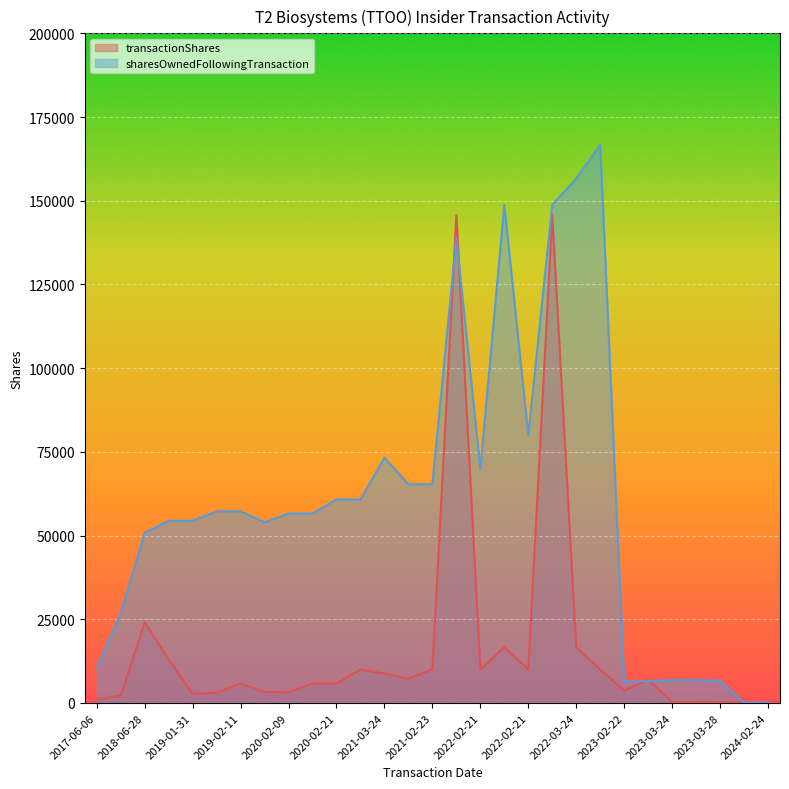

Where is transactionShares nearest to the value 72874?

2018-06-28